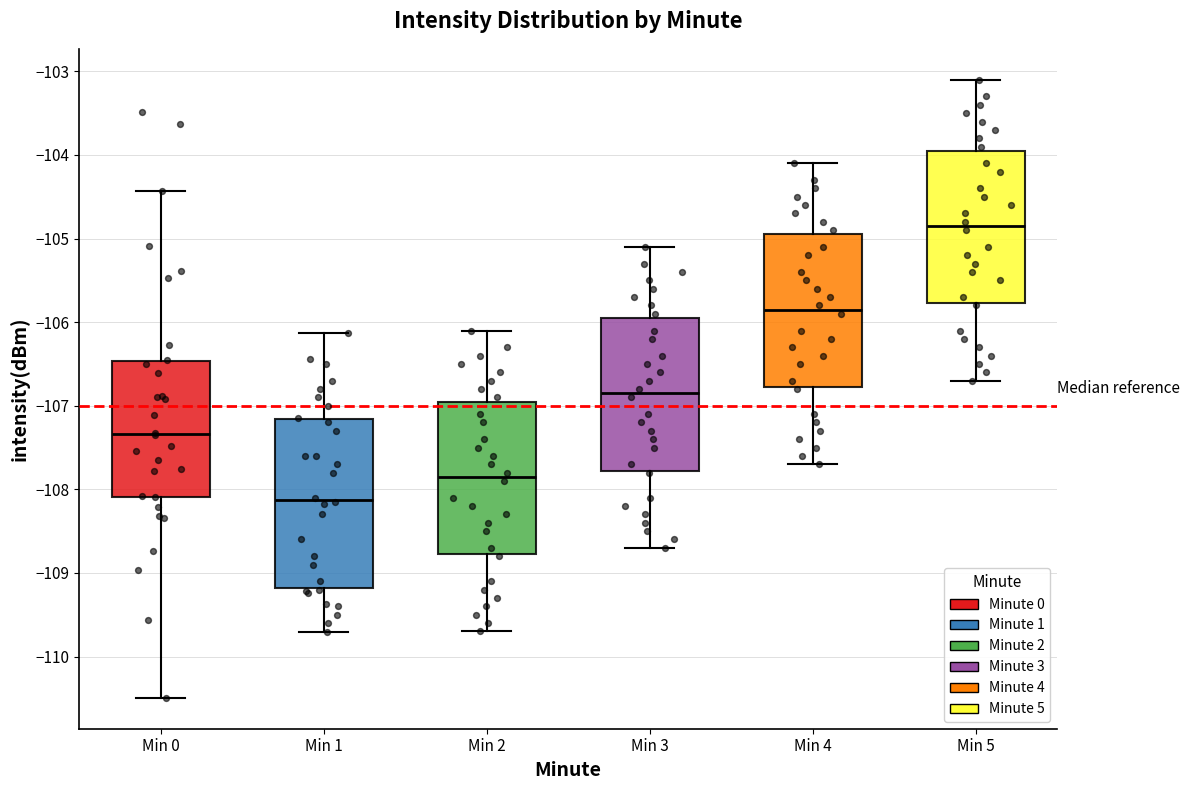

Which box is the tallest, from its lower edge to its upper edge?

Min 1